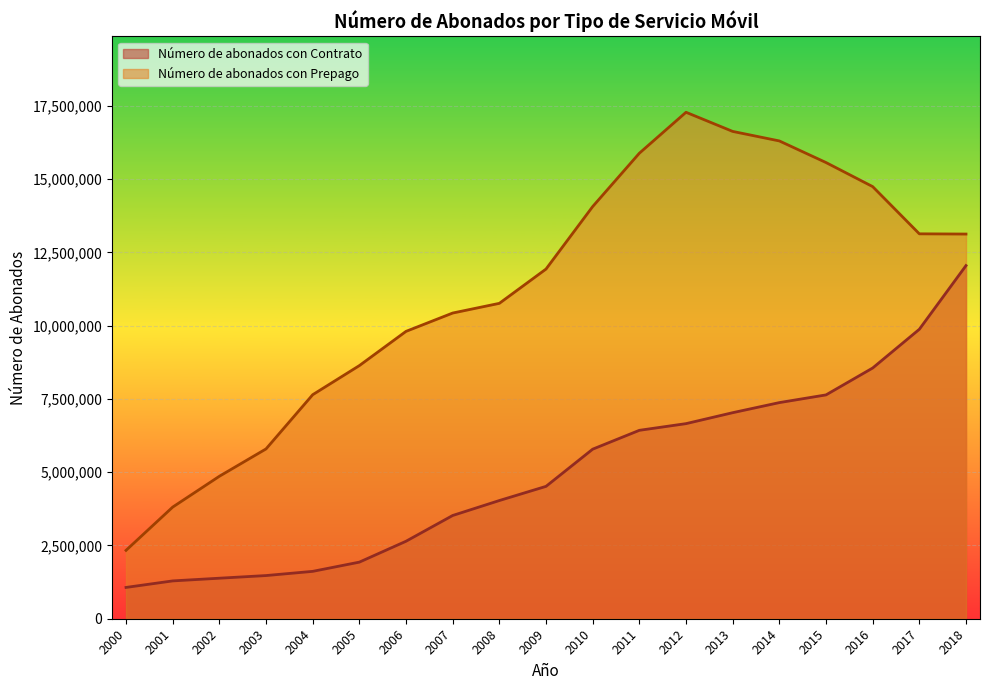

Is it true that Número de abonados con Prepago equals 21780931 at 2010?

False